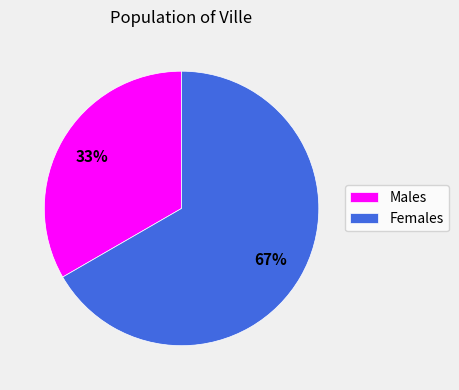

Which slice is the largest?

Females